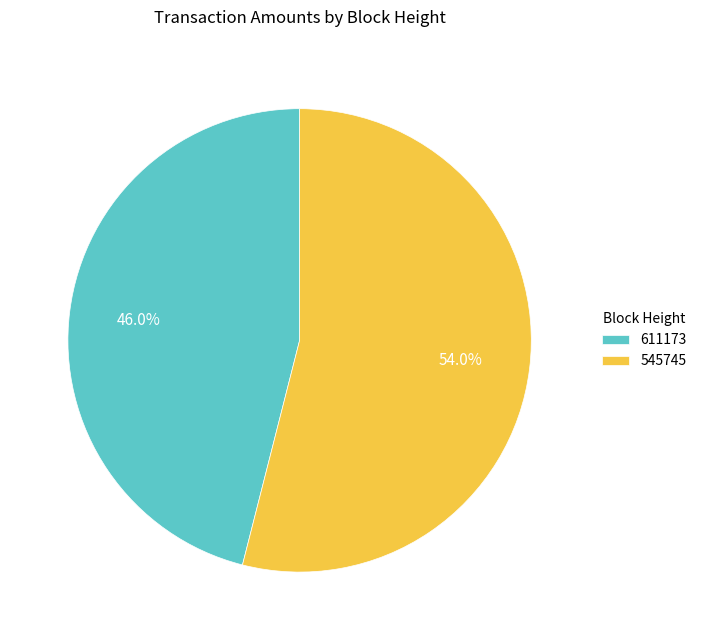

True or false: 611173 accounts for 54% of the total.

False